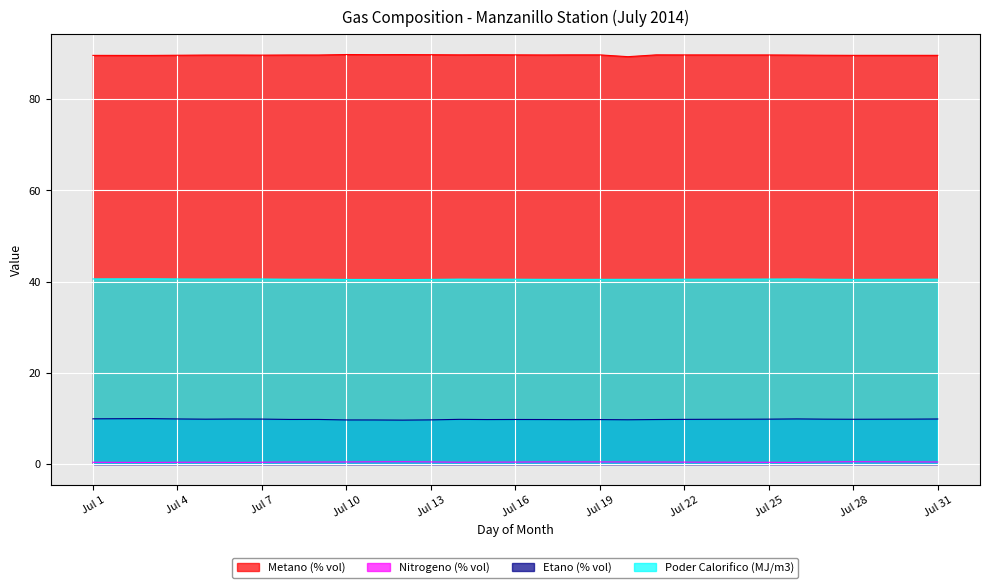

True or false: Metano (% vol) and Poder Calorifico (MJ/m3) intersect in this chart.

False